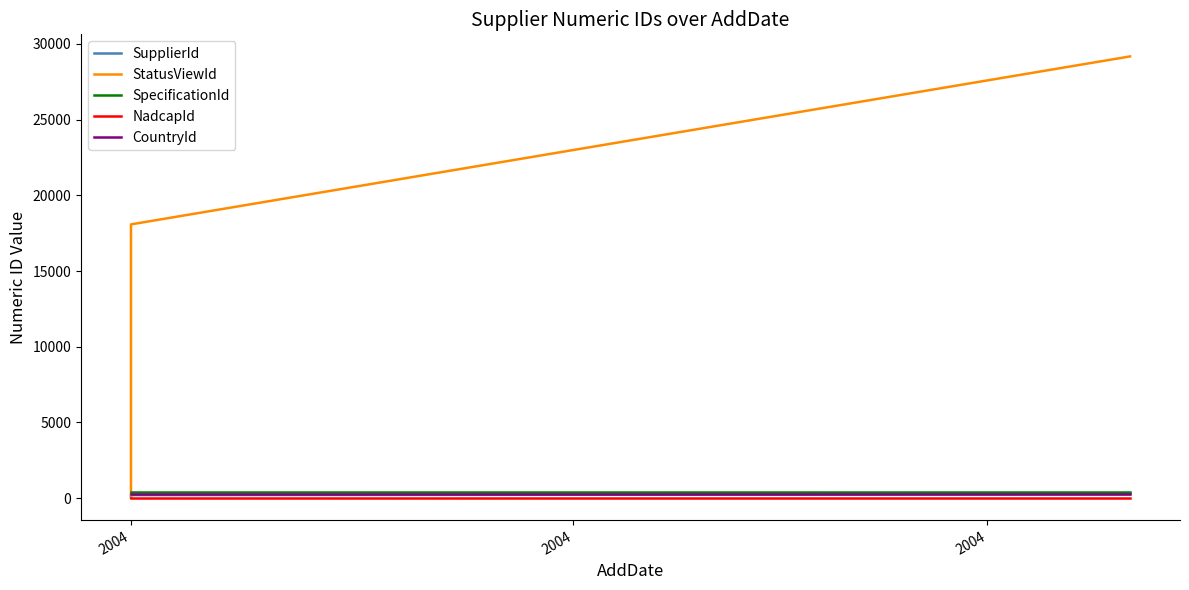

How many series are shown in this chart?

5